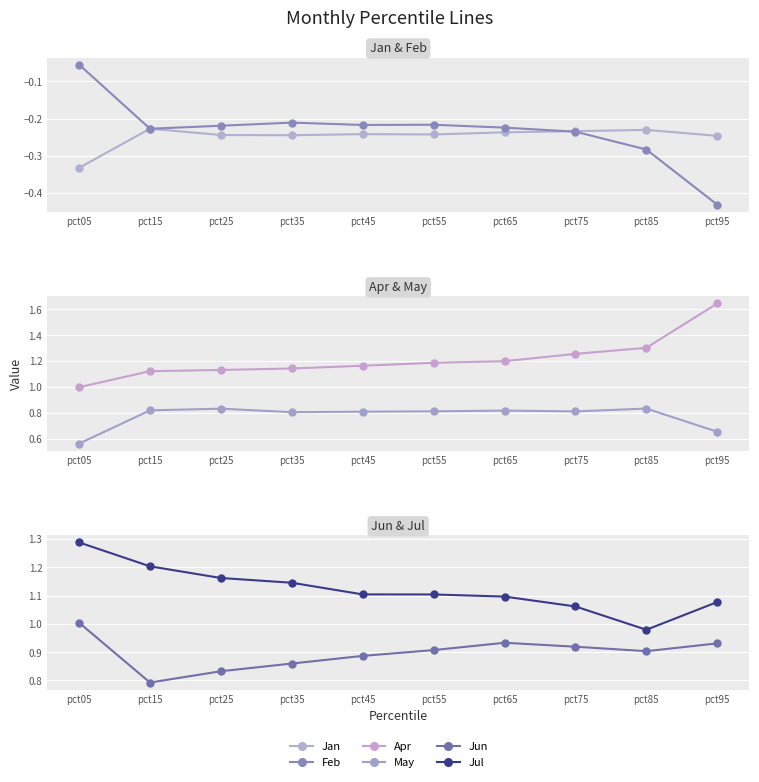

The value of Jul at pct15 is 0.7. True or false?

False